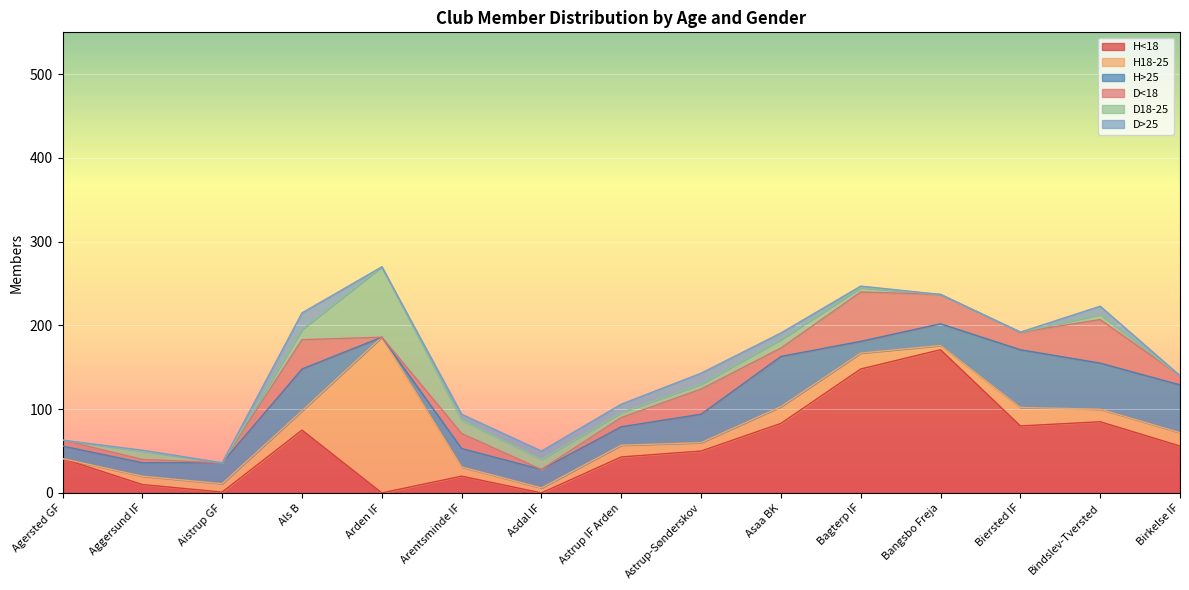

What is the value of the D18-25 point at the 7th from the left?

12